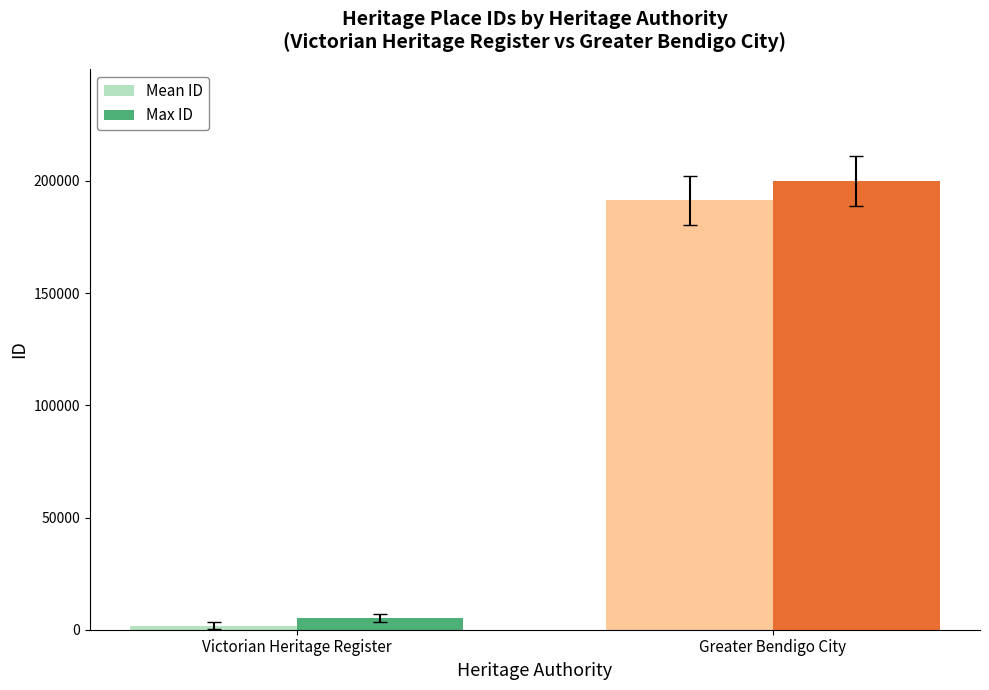

List the series in order of their peak value, lowest first.

Mean ID, Max ID